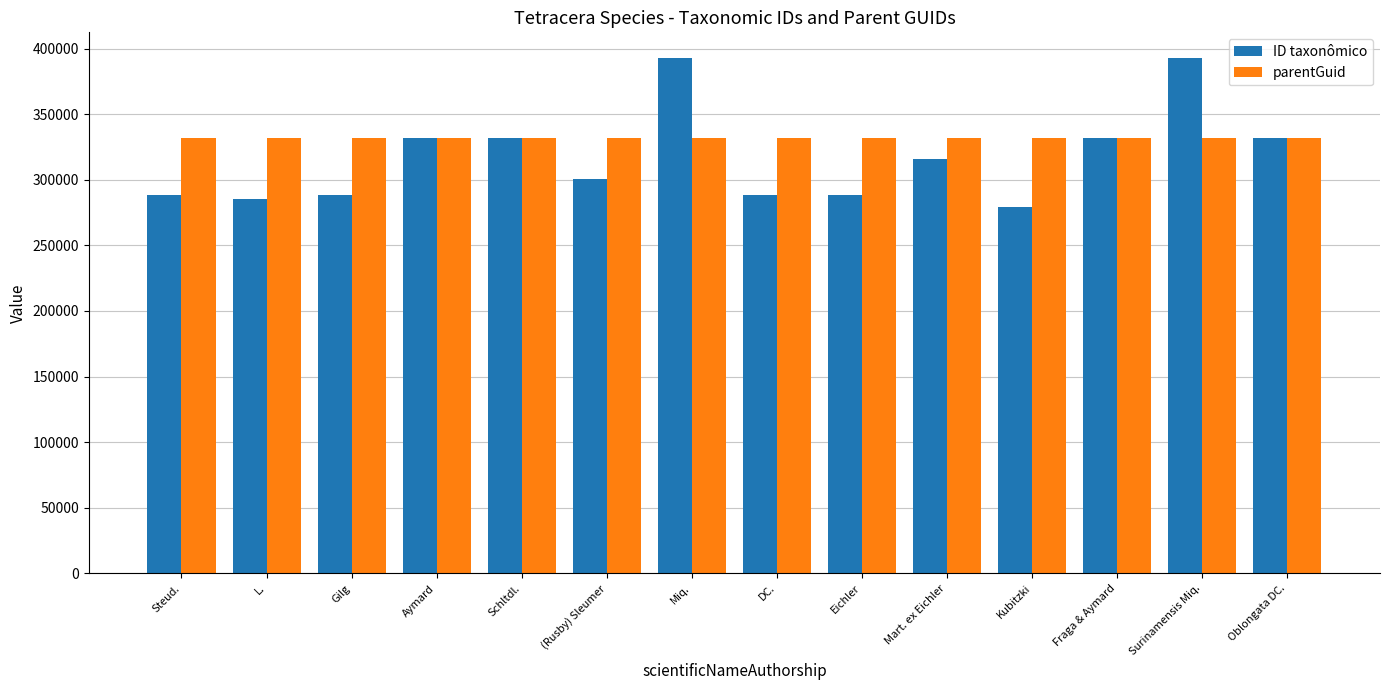

Rank the series at Eichler from lowest to highest value.

ID taxonômico, parentGuid